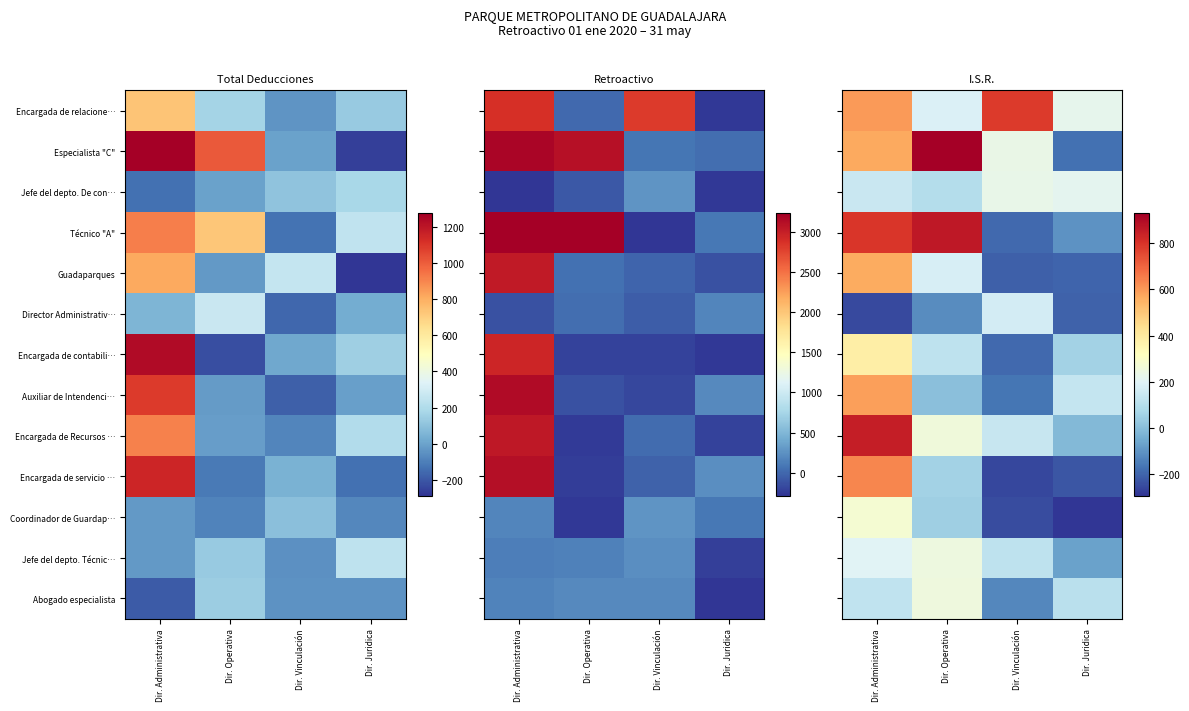

Rank the series by their maximum value, from lowest to highest.

Director Administrativ…, Jefe del depto. De con…, Jefe del depto. Técnic…, Abogado especialista, Coordinador de Guardap…, Encargada de contabili…, Guadaparques, Auxiliar de Intendenci…, Encargada de servicio …, Encargada de relacione…, Encargada de Recursos …, Técnico "A", Especialista "C"